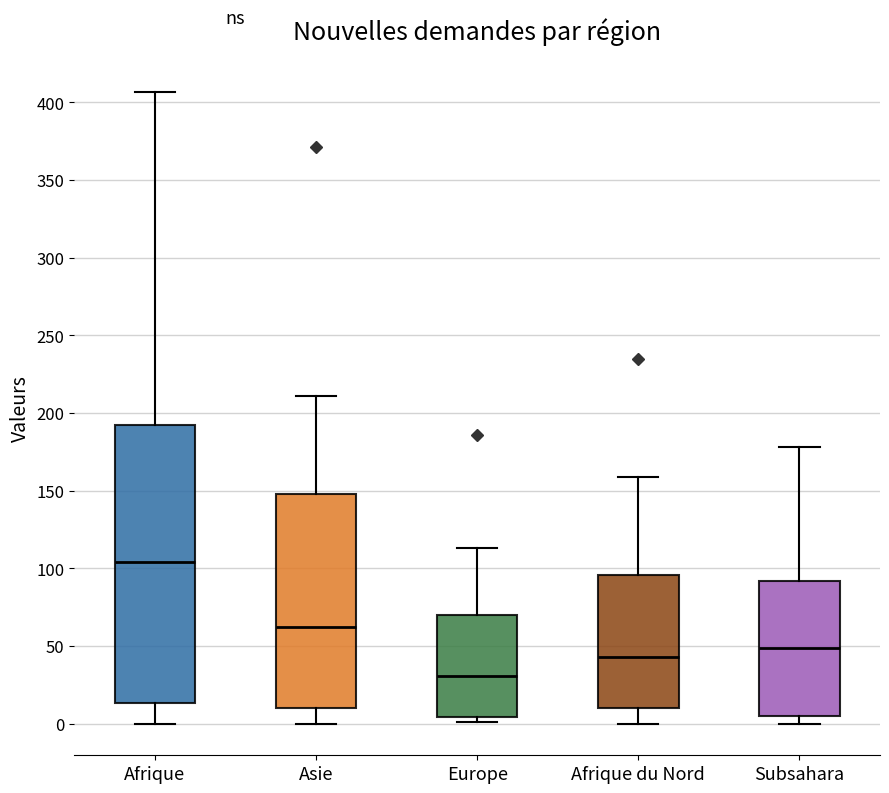

Reading left to right, read every box against the y-axis: the position of its median line, the range the box covers, and the ends of its whiskers. The values are not printed on the chart, so give them approximately, as read against the axis.

Afrique: median 105, box 15 to 190, whiskers 0 to 405
Asie: median 60, box 10 to 150, whiskers 0 to 210
Europe: median 30, box 5 to 70, whiskers 0 to 115
Afrique du Nord: median 45, box 10 to 95, whiskers 0 to 160
Subsahara: median 50, box 5 to 90, whiskers 0 to 180